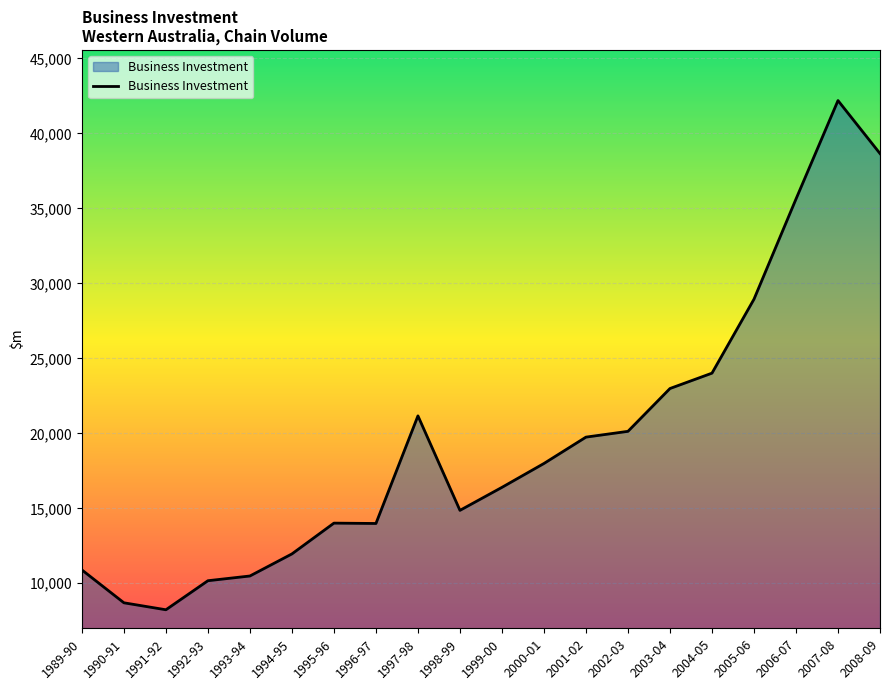

What is the difference between the values at 1998-99 and 2004-05?

9148